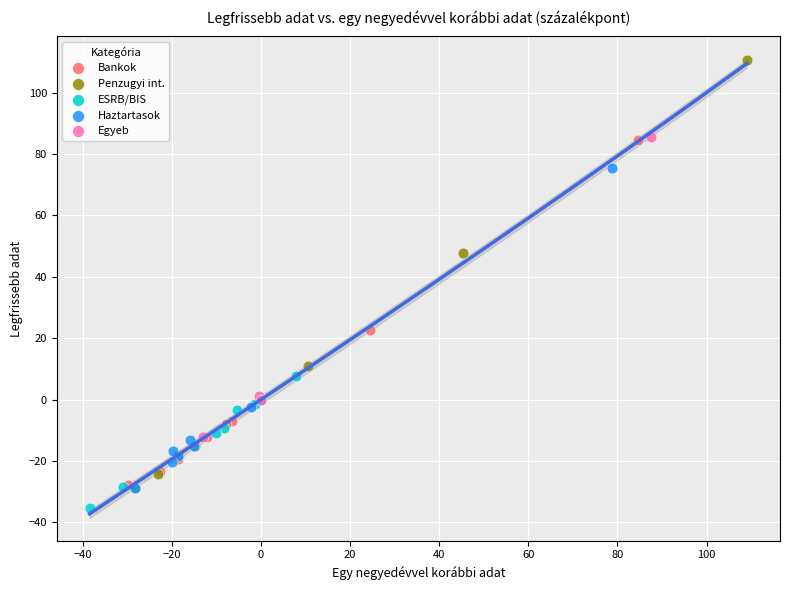

Which series contains the highest Y value?

Penzugyi int.